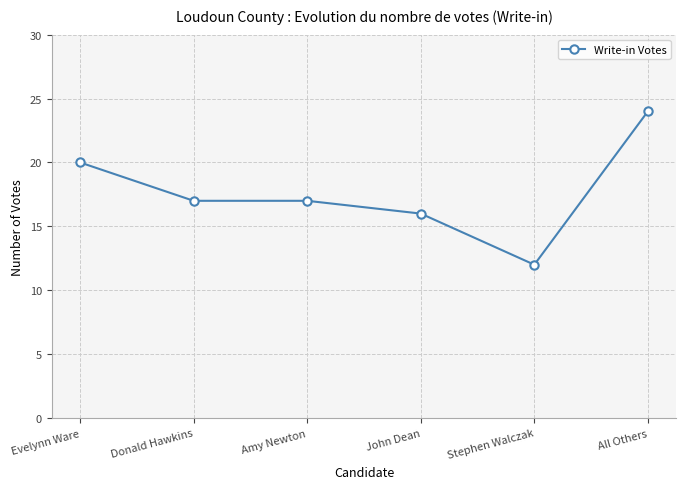

Reading left to right, transcribe all the data shown in this chart.

Evelynn Ware=20	Donald Hawkins=17	Amy Newton=17	John Dean=16	Stephen Walczak=12	All Others=24